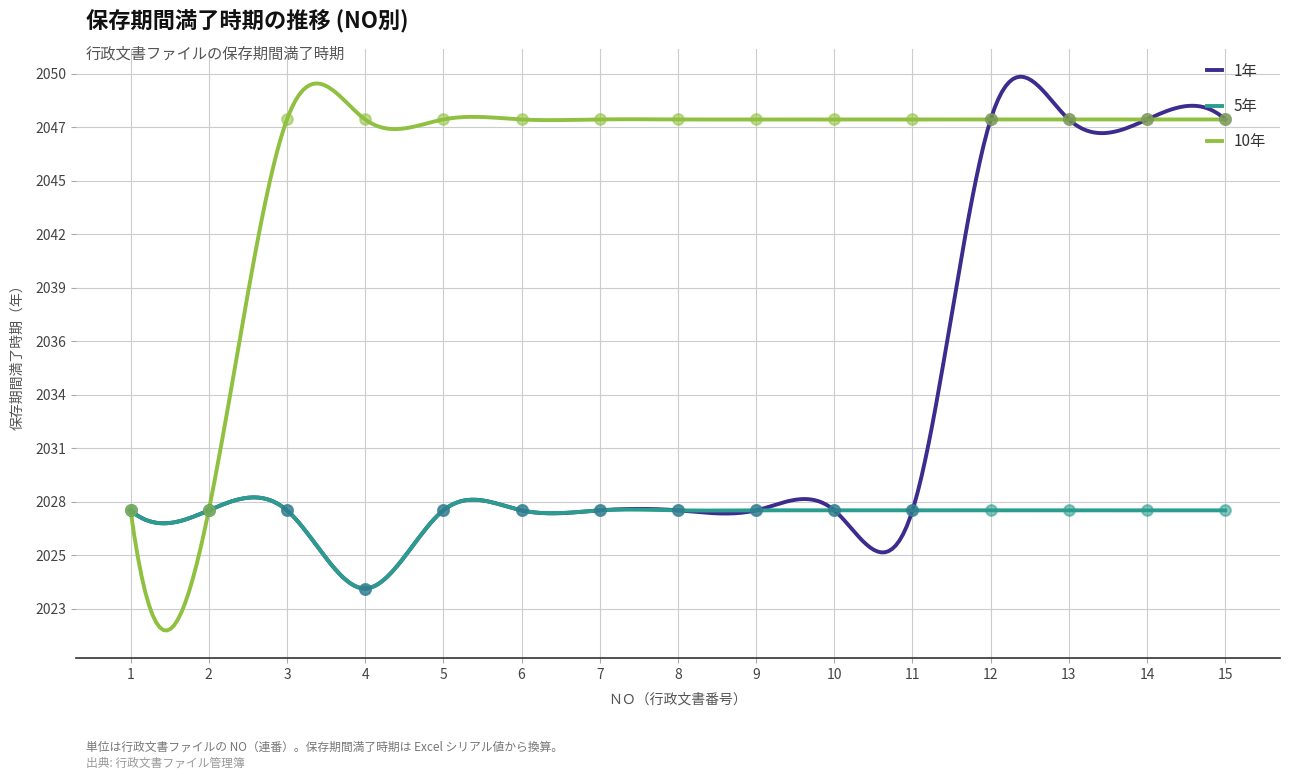

Which series contains the highest Y value?

1年